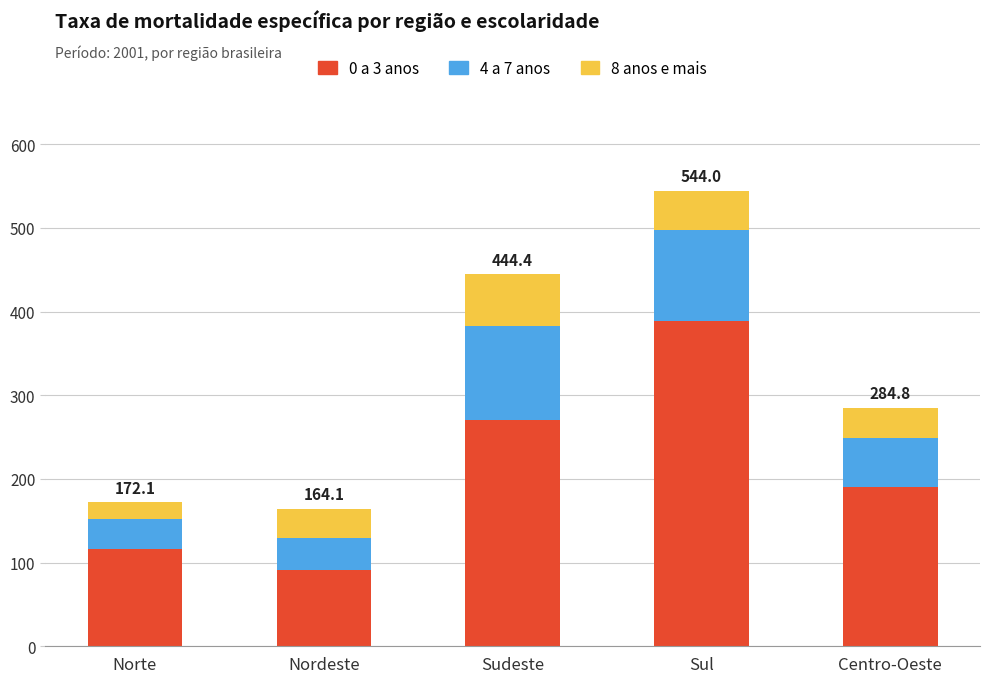

The value of 0 a 3 anos at Sudeste is 270.8. True or false?

True